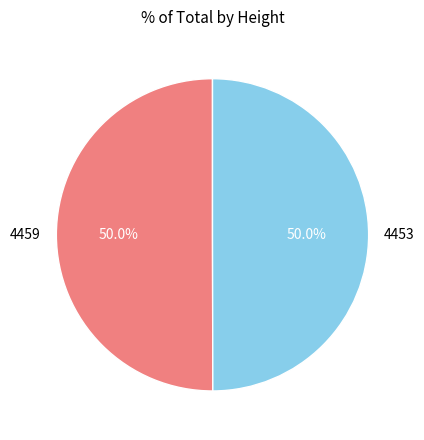

To the nearest percent, what is the combined percentage of 4459 and 4453?

100%